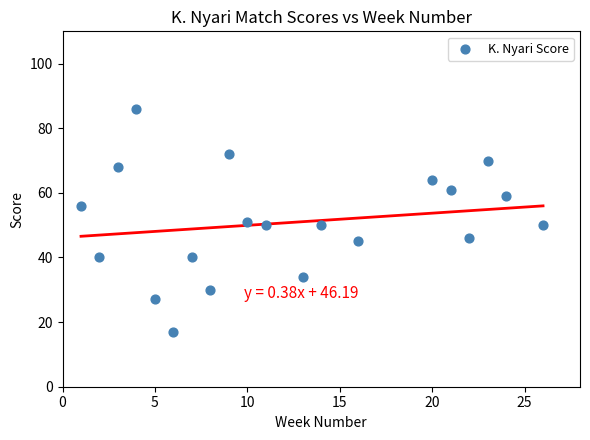

What is the range of X values (max minus min)?

25